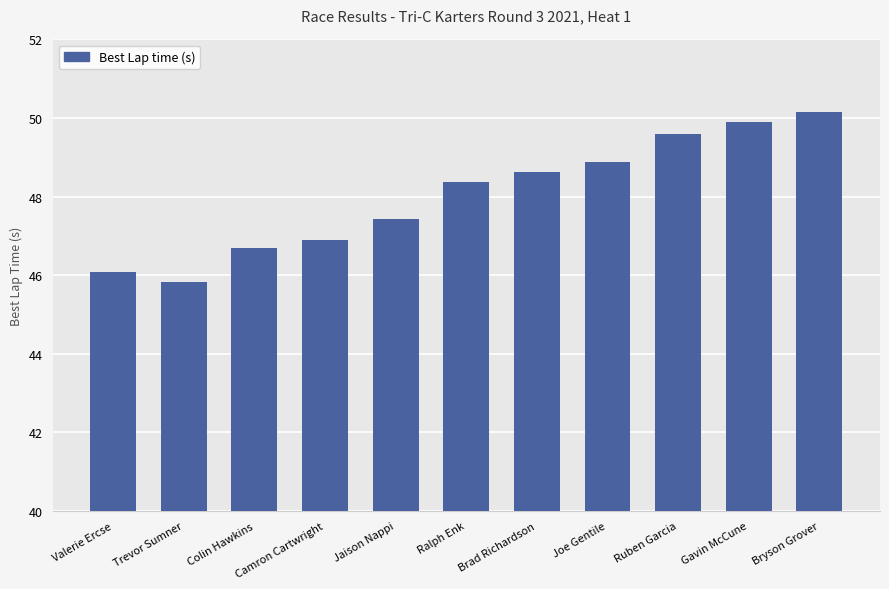

At which label does the data first exceed 48?

Ralph Enk